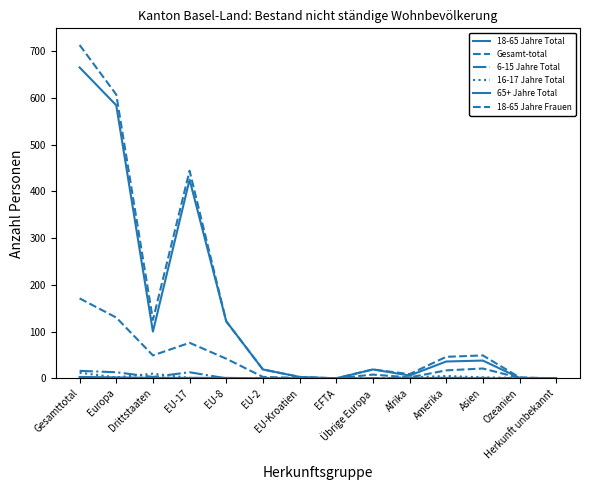

Which series has the largest total across all categories?

Gesamt-total